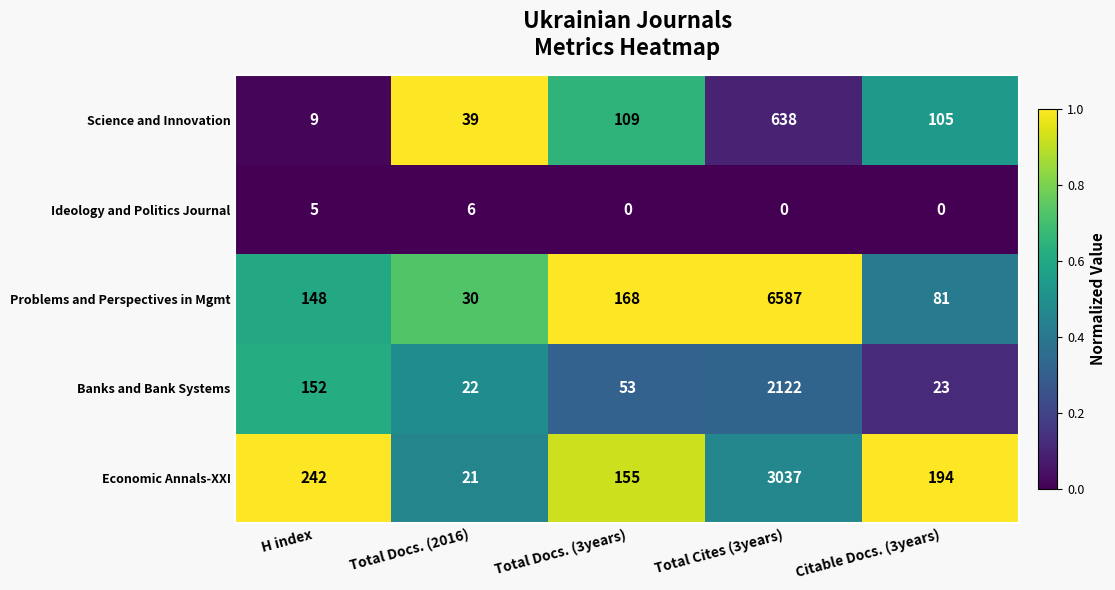

What is the approximate value of Banks and Bank Systems at Total Docs. (3years), to the nearest 10?

50